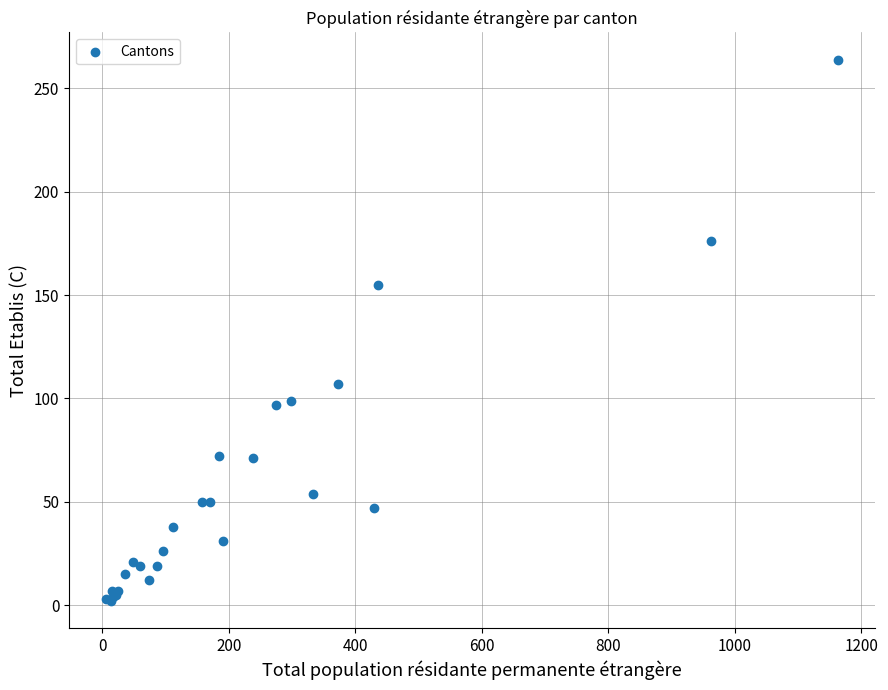

What Y value in the scatter plot is closest to 133?

155